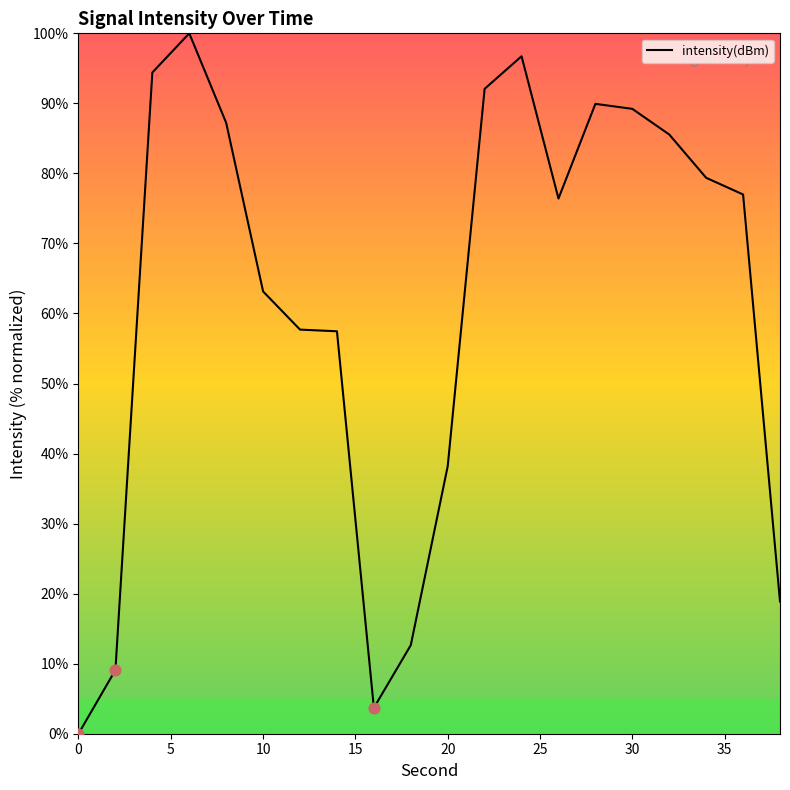

What is the difference between the maximum and minimum values?

100.0